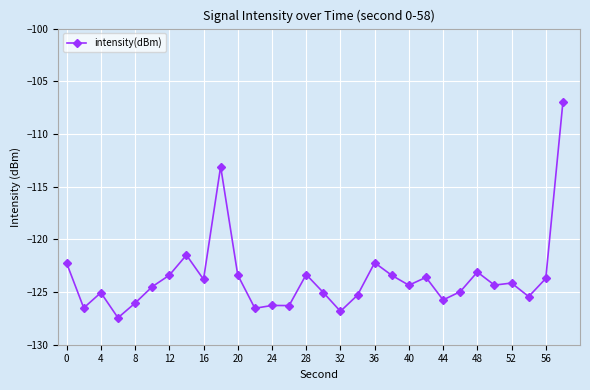

True or false: the data has more than 0 interior local peaks.

True